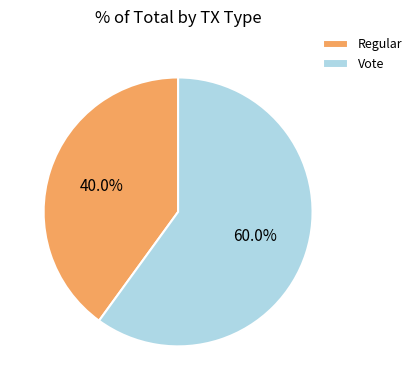

To the nearest percent, what is the difference between the largest and smallest slice percentages?

20%